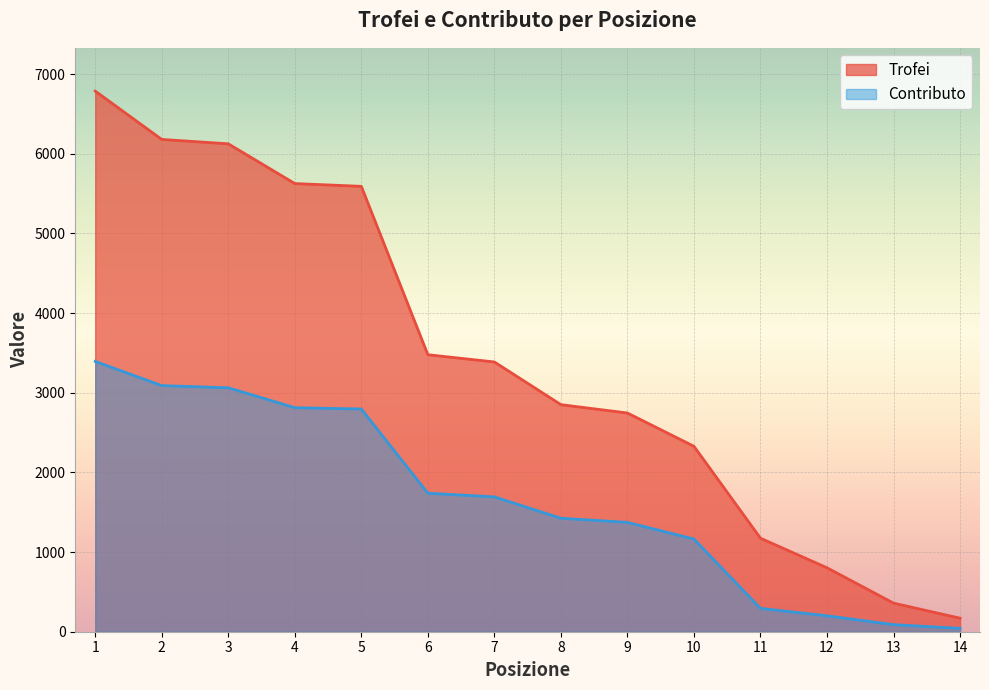

At how many categories does at least one series exceed 60?

14